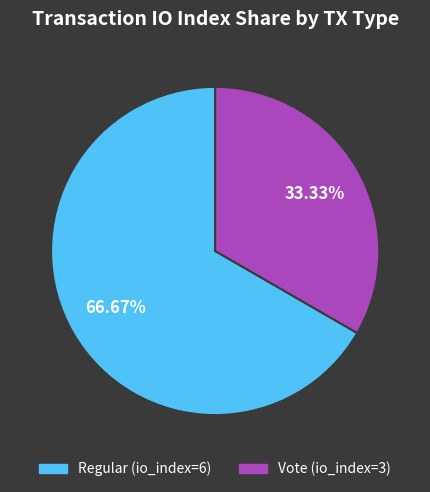

Which has a higher value, Regular (io_index=6) or Vote (io_index=3)?

Regular (io_index=6)